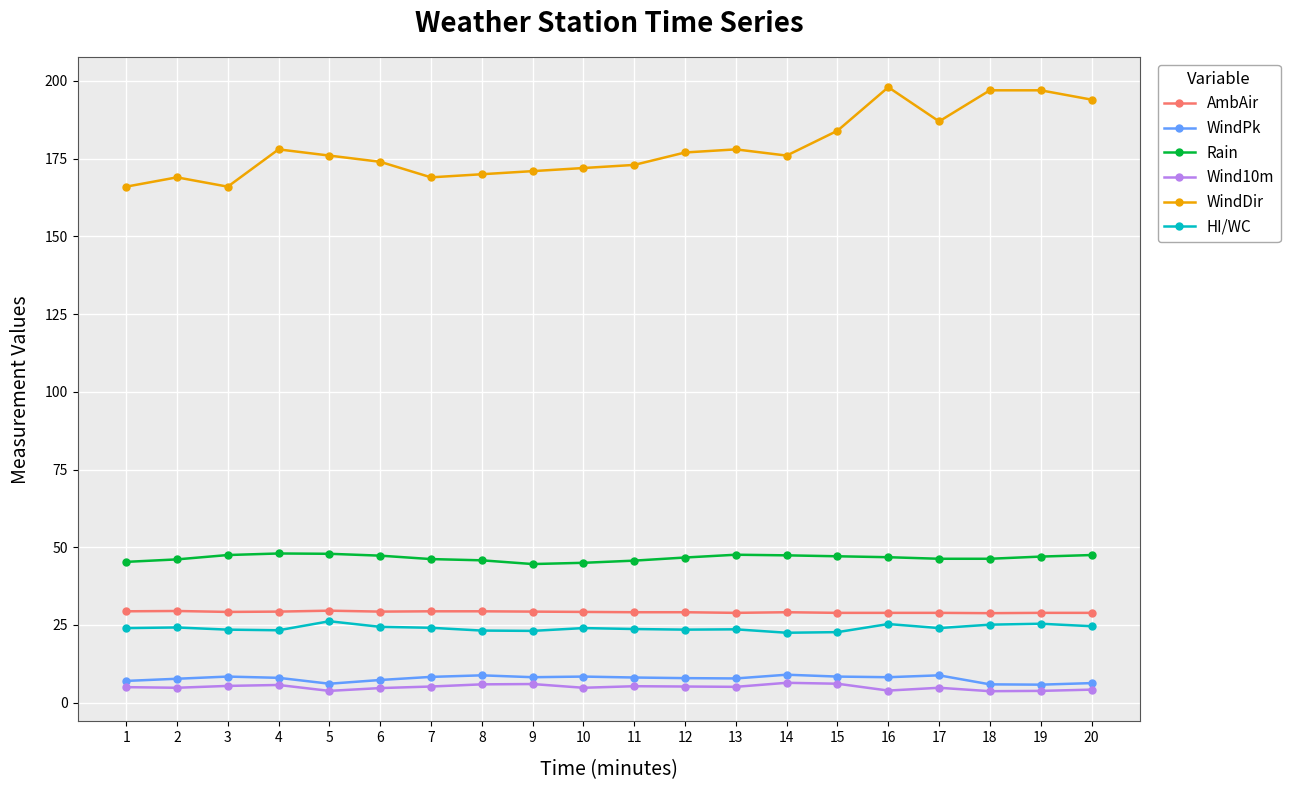

What is the minimum value for WindDir?

166.0